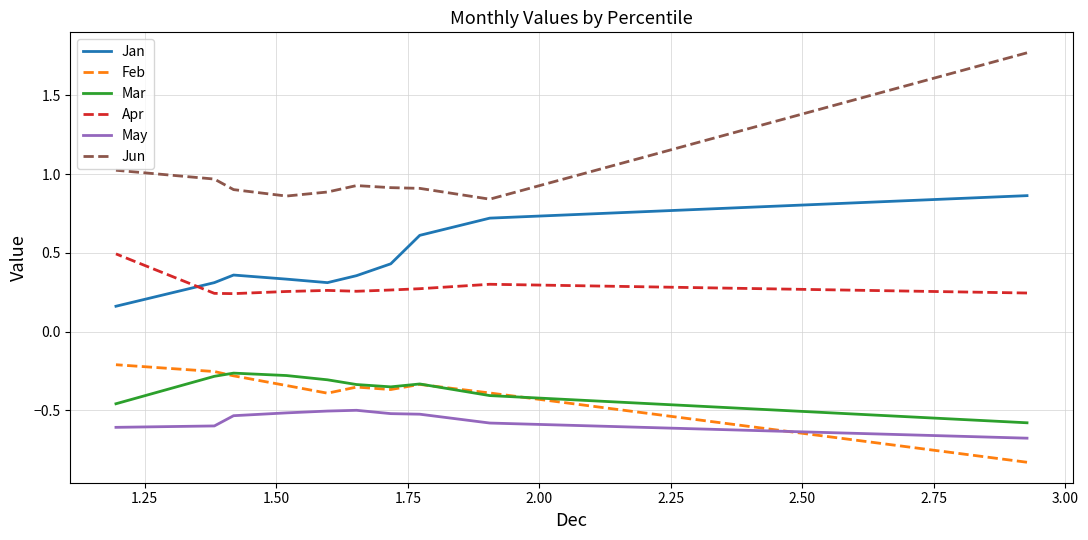

Rank the series by their maximum value, from lowest to highest.

May, Mar, Feb, Apr, Jan, Jun